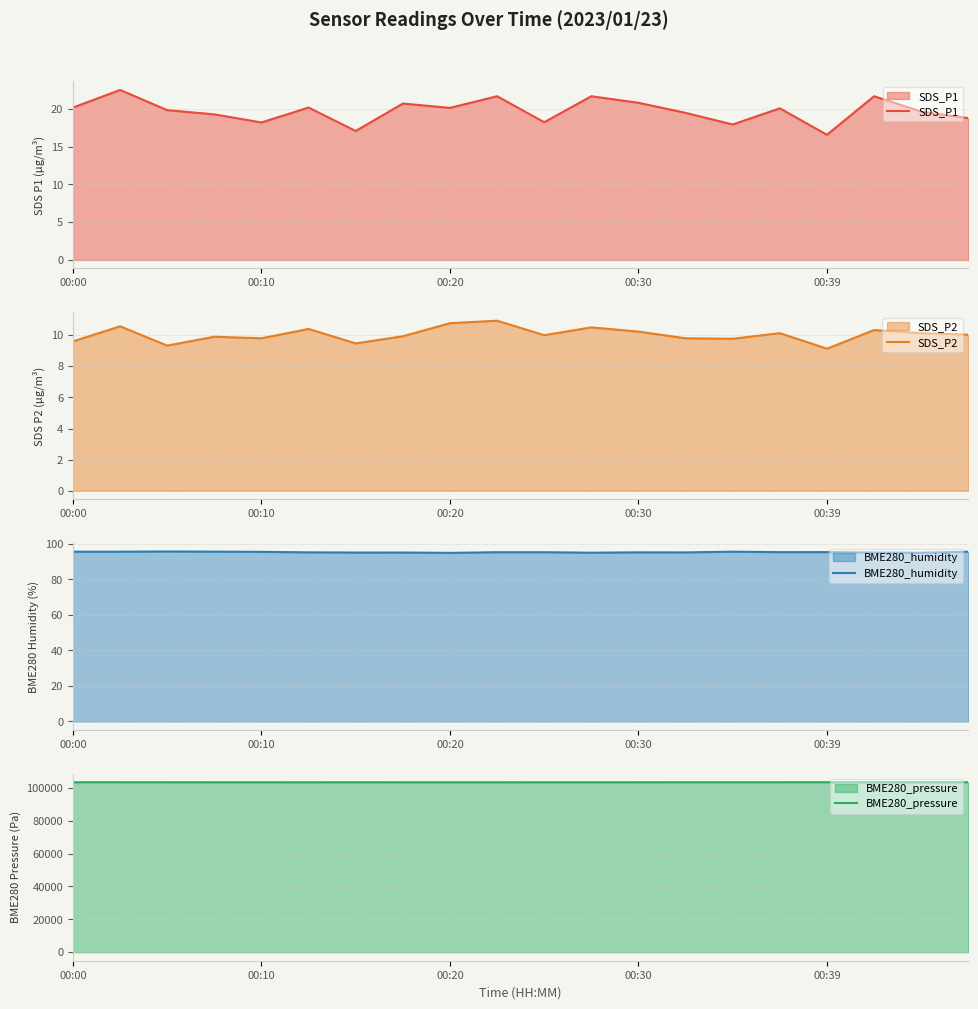

At which category does the chart reach its peak across all series?

19